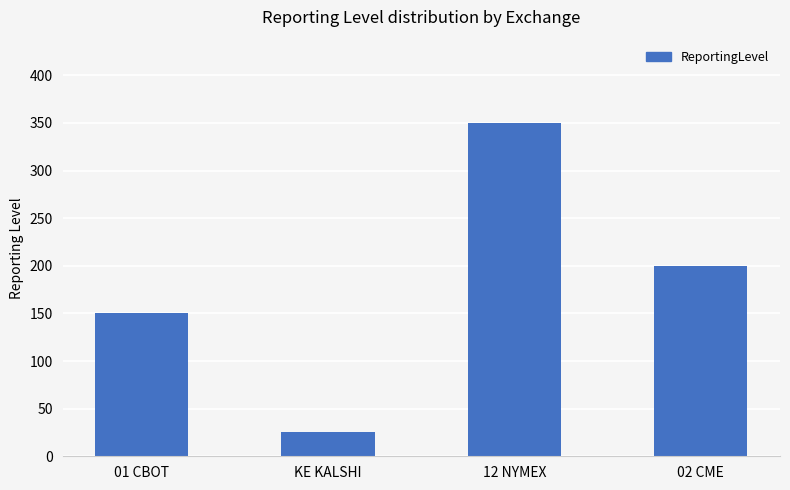

What is the sum of the values at KE KALSHI and 12 NYMEX?

375